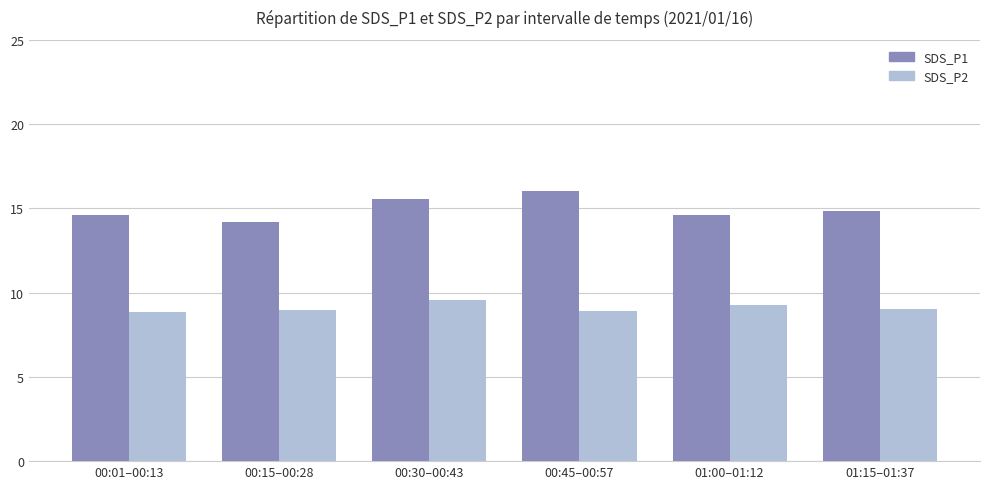

Rank the series by their average value, from highest to lowest.

SDS_P1, SDS_P2